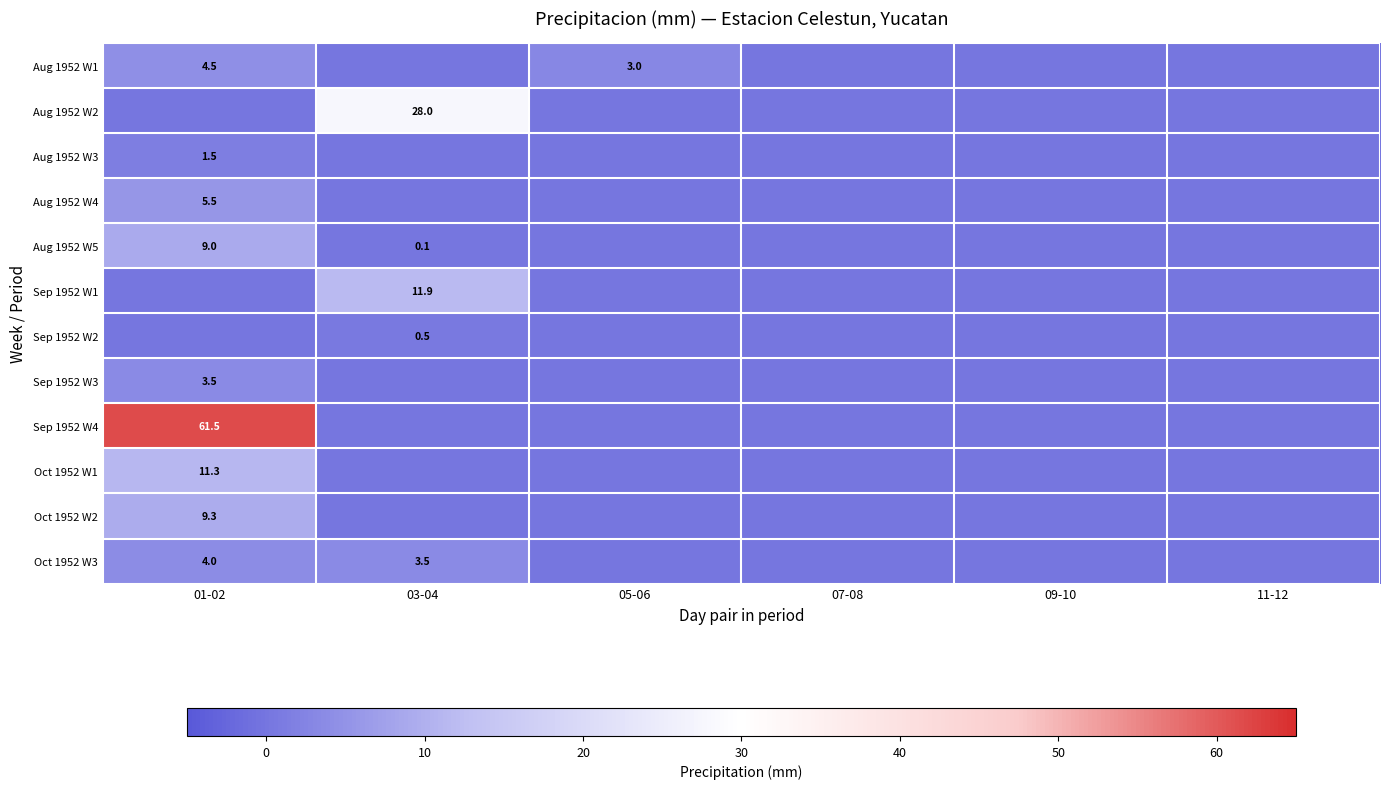

The Aug 1952 W3 series shows 1.5 at 01-02. True or false?

True